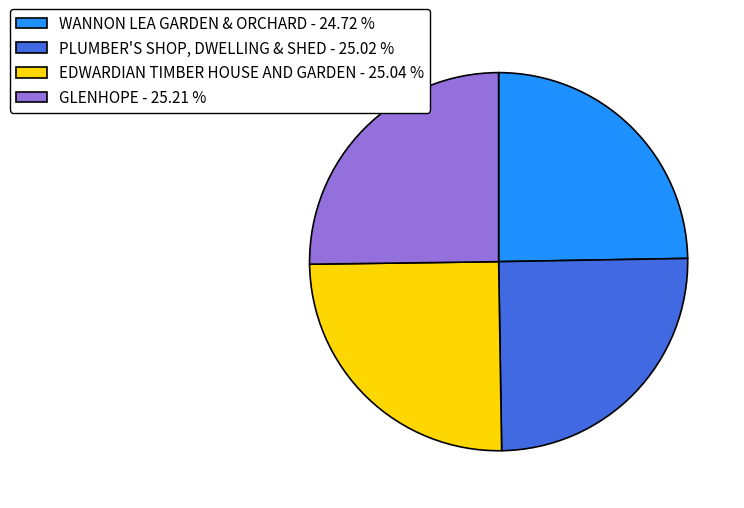

Approximately how many times larger is the value at GLENHOPE - 25.21 % compared to EDWARDIAN TIMBER HOUSE AND GARDEN - 25.04 %?

1.0